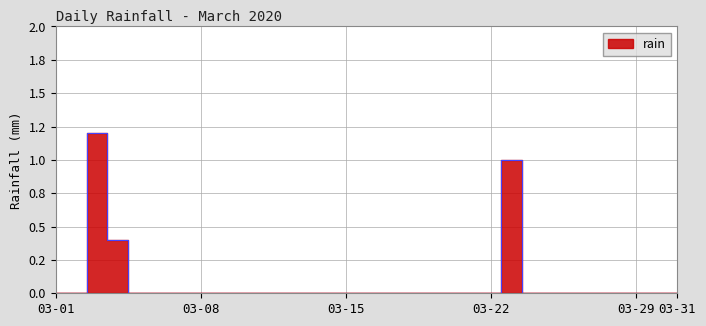

Is it true that the value at 2020-03-16 is -0.6?

False